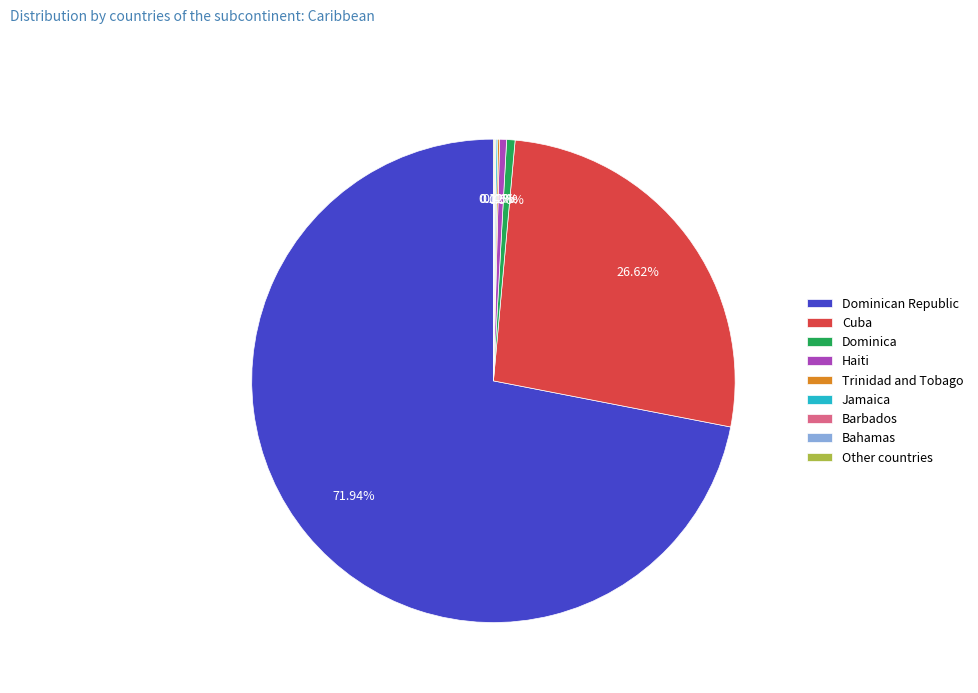

Which category has the biggest portion of the pie?

Dominican Republic